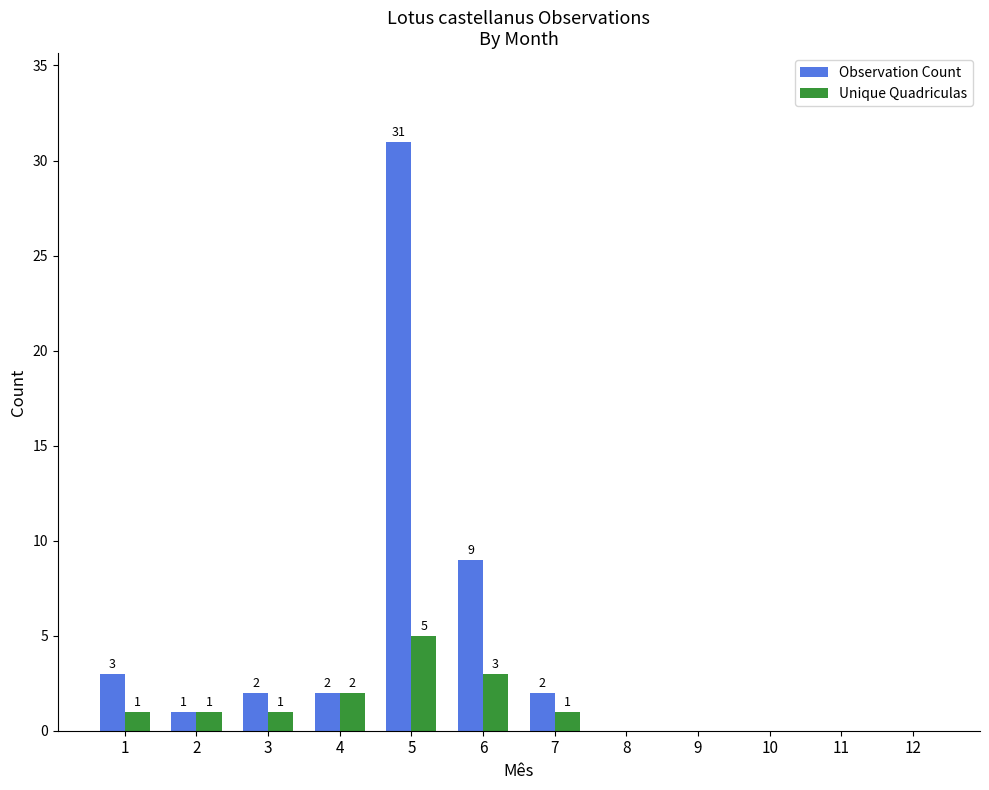

Are the bars grouped side by side (vs. stacked)?

Yes